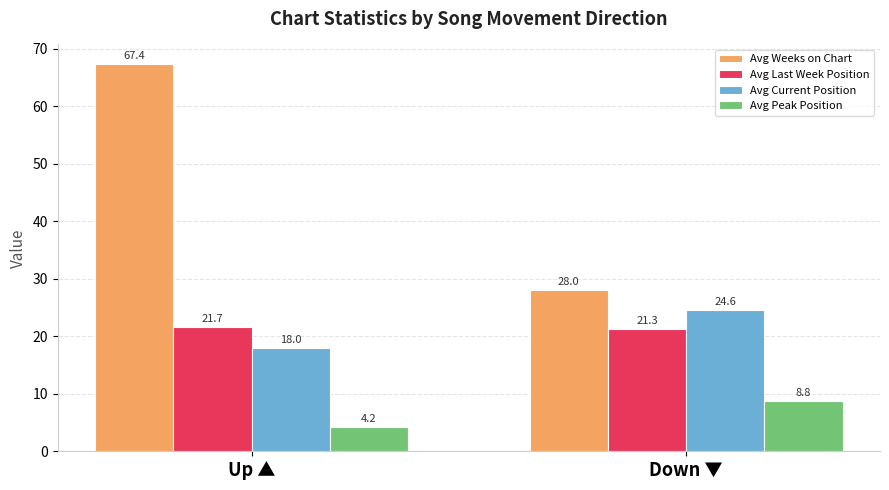

Which series has the widest spread of values?

Avg Weeks on Chart